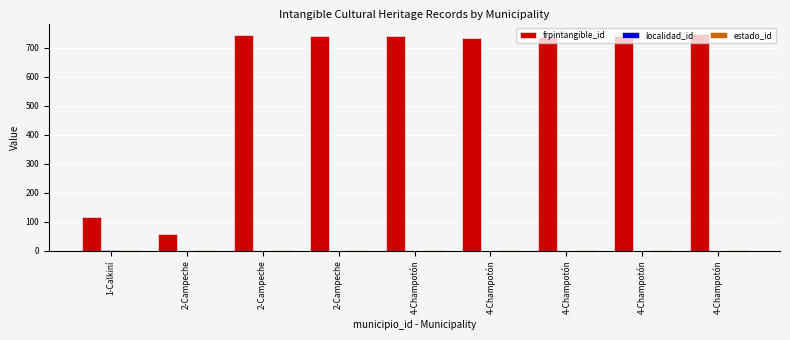

What value does the frpintangible_id series have at 4-Champotón?

742